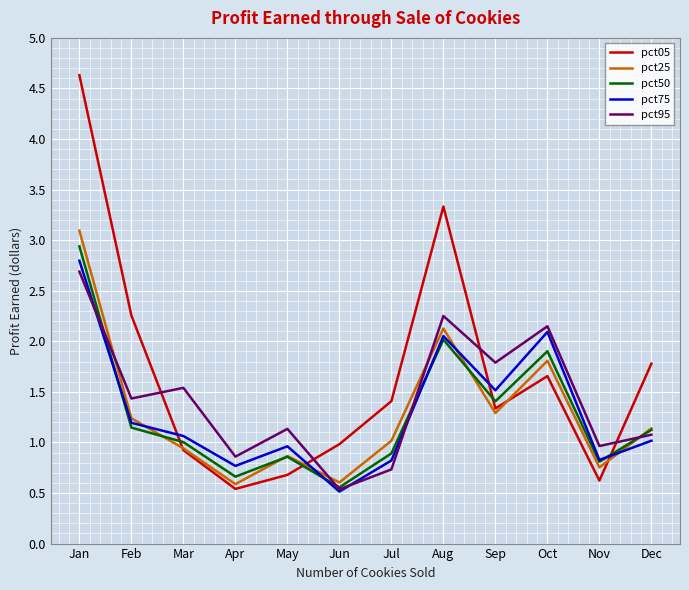

How many times do pct75 and pct05 cross each other?

4